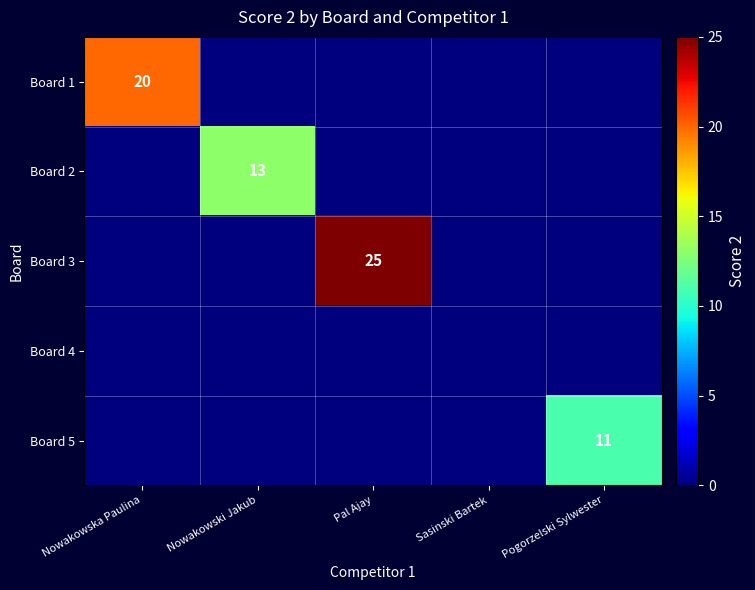

Is the value of Board 2 at Nowakowski Jakub greater than the value of Board 3 at Pal Ajay?

No